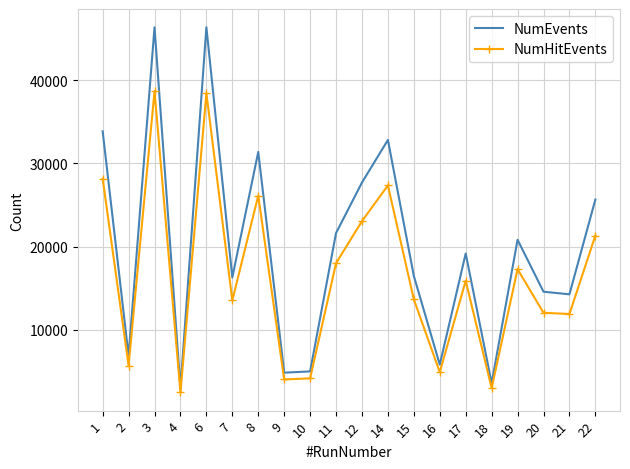

Which series has the largest total across all categories?

NumEvents